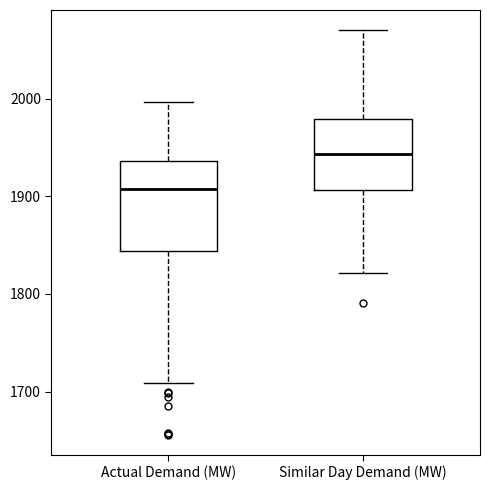

Which box is the tallest, from its lower edge to its upper edge?

Actual Demand (MW)